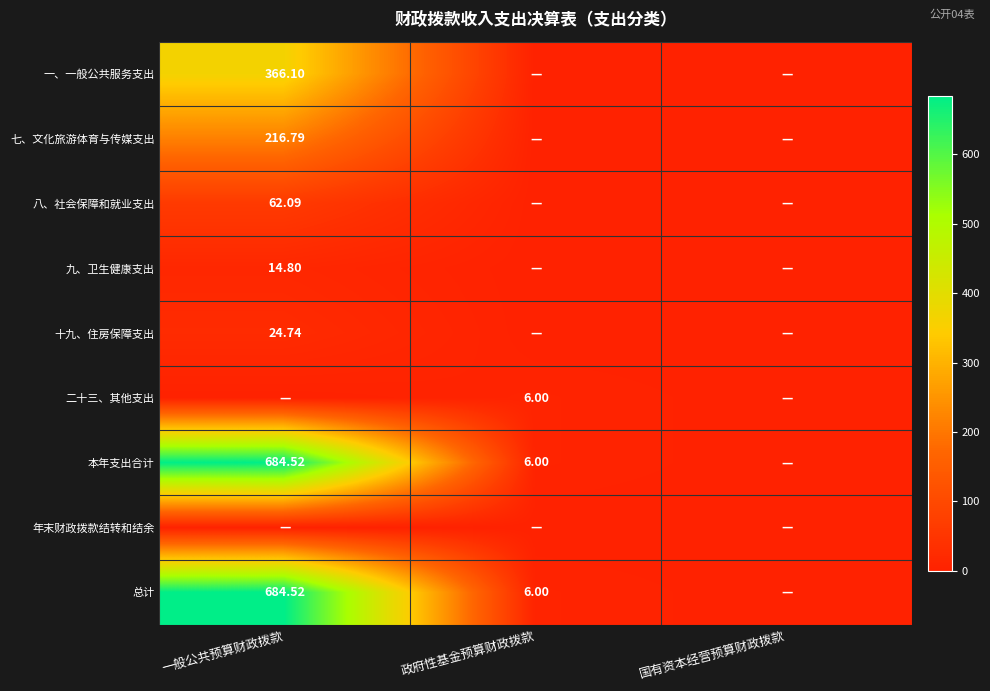

Rank the series at 政府性基金预算财政拨款 from lowest to highest value.

一、一般公共服务支出, 七、文化旅游体育与传媒支出, 八、社会保障和就业支出, 九、卫生健康支出, 十九、住房保障支出, 年末财政拨款结转和结余, 二十三、其他支出, 本年支出合计, 总计